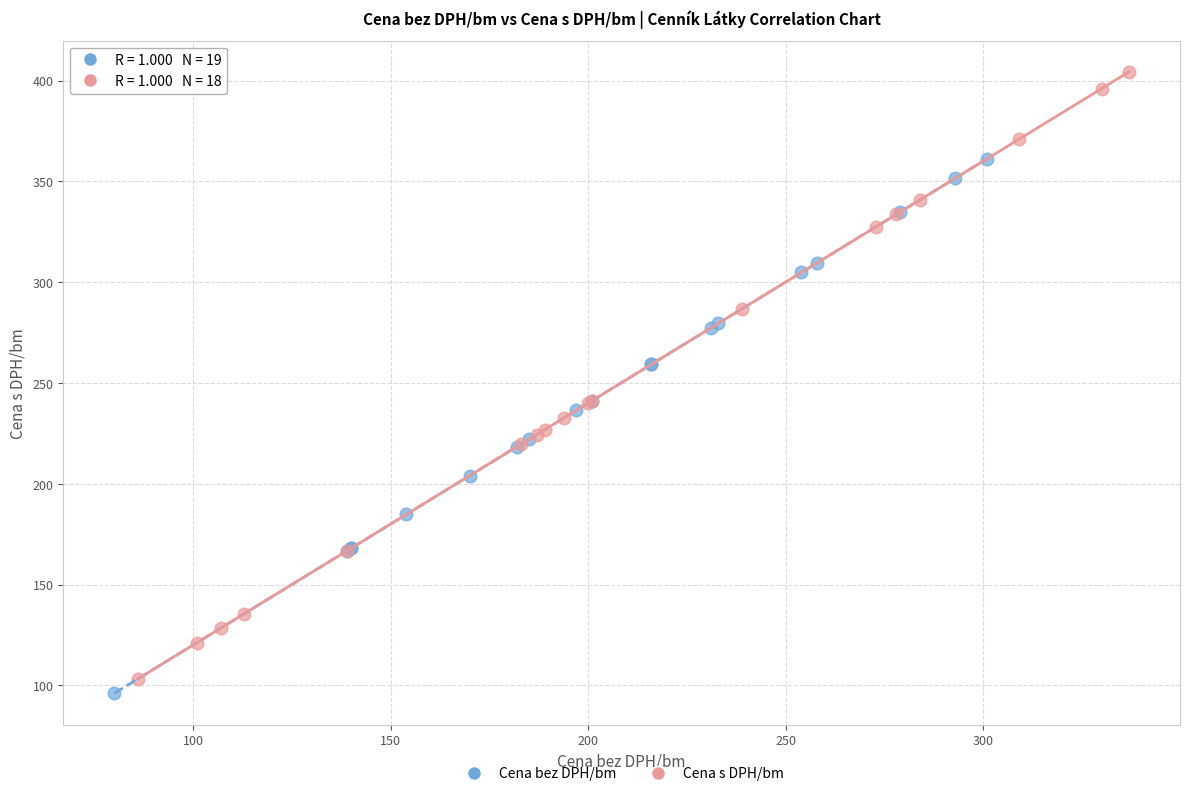

Which series contains the lowest Y value?

Cena bez DPH/bm